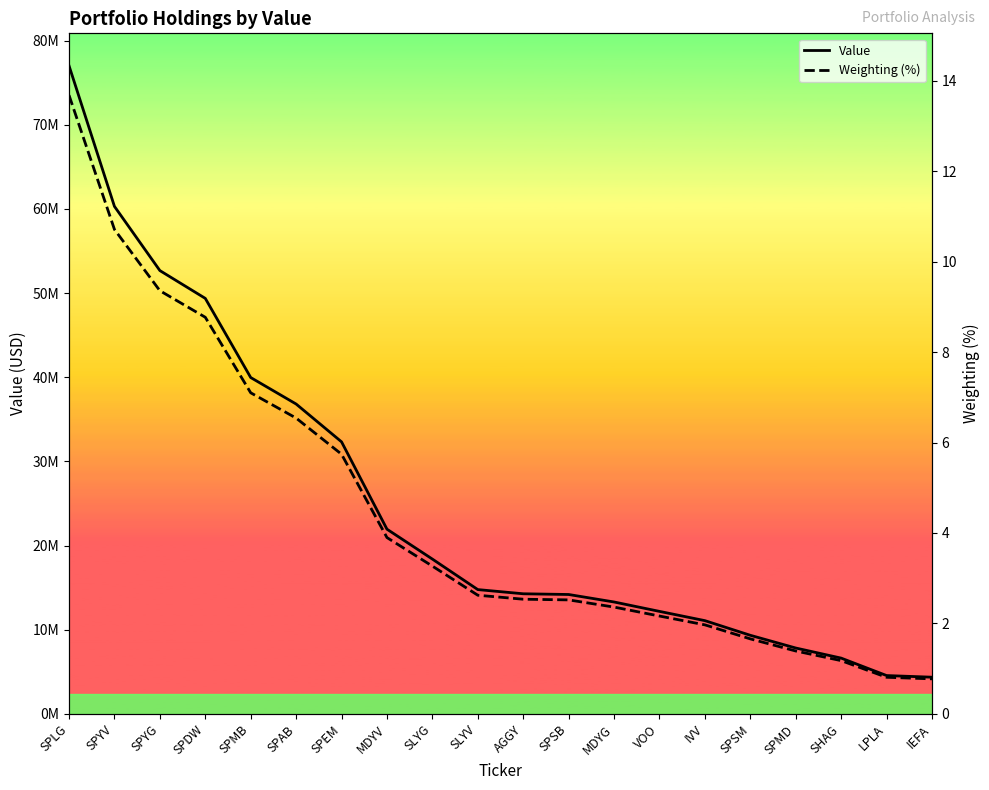

True or false: Value and Weighting (%) intersect in this chart.

False